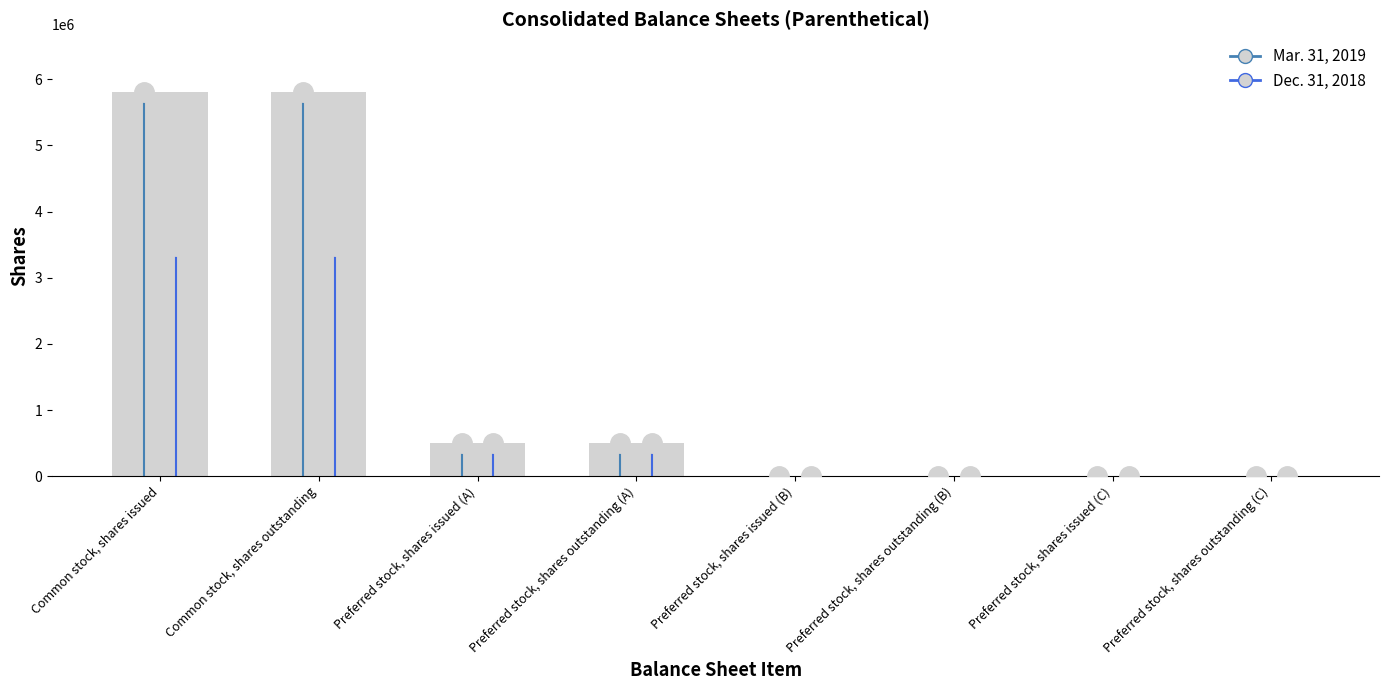

How many categories are shown in the chart?

8